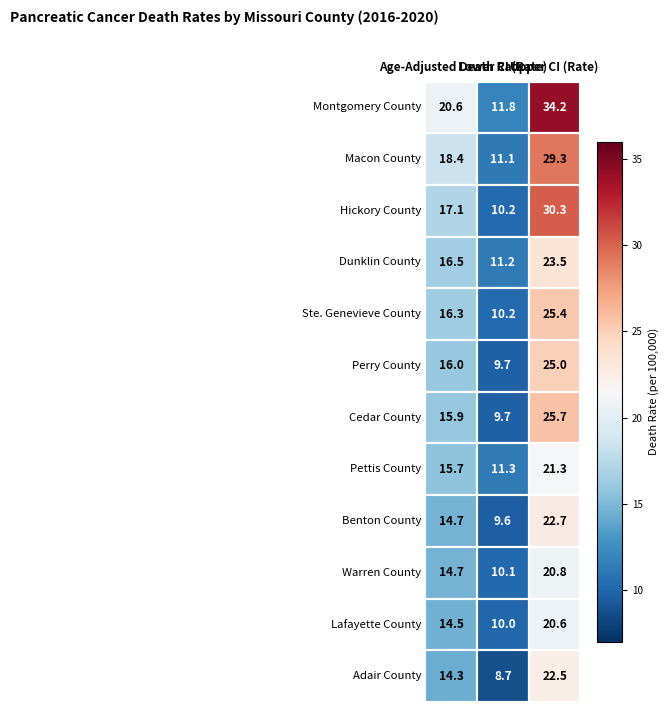

Reading right to left, transcribe all the data shown in this chart.

Montgomery County: Upper CI (Rate)=34.2	Lower CI (Rate)=11.8	Age-Adjusted Death Rate=20.6
Macon County: Upper CI (Rate)=29.3	Lower CI (Rate)=11.1	Age-Adjusted Death Rate=18.4
Hickory County: Upper CI (Rate)=30.3	Lower CI (Rate)=10.2	Age-Adjusted Death Rate=17.1
Dunklin County: Upper CI (Rate)=23.5	Lower CI (Rate)=11.2	Age-Adjusted Death Rate=16.5
Ste. Genevieve County: Upper CI (Rate)=25.4	Lower CI (Rate)=10.2	Age-Adjusted Death Rate=16.3
Perry County: Upper CI (Rate)=25.0	Lower CI (Rate)=9.7	Age-Adjusted Death Rate=16.0
Cedar County: Upper CI (Rate)=25.7	Lower CI (Rate)=9.7	Age-Adjusted Death Rate=15.9
Pettis County: Upper CI (Rate)=21.3	Lower CI (Rate)=11.3	Age-Adjusted Death Rate=15.7
Benton County: Upper CI (Rate)=22.7	Lower CI (Rate)=9.6	Age-Adjusted Death Rate=14.7
Warren County: Upper CI (Rate)=20.8	Lower CI (Rate)=10.1	Age-Adjusted Death Rate=14.7
Lafayette County: Upper CI (Rate)=20.6	Lower CI (Rate)=10.0	Age-Adjusted Death Rate=14.5
Adair County: Upper CI (Rate)=22.5	Lower CI (Rate)=8.7	Age-Adjusted Death Rate=14.3